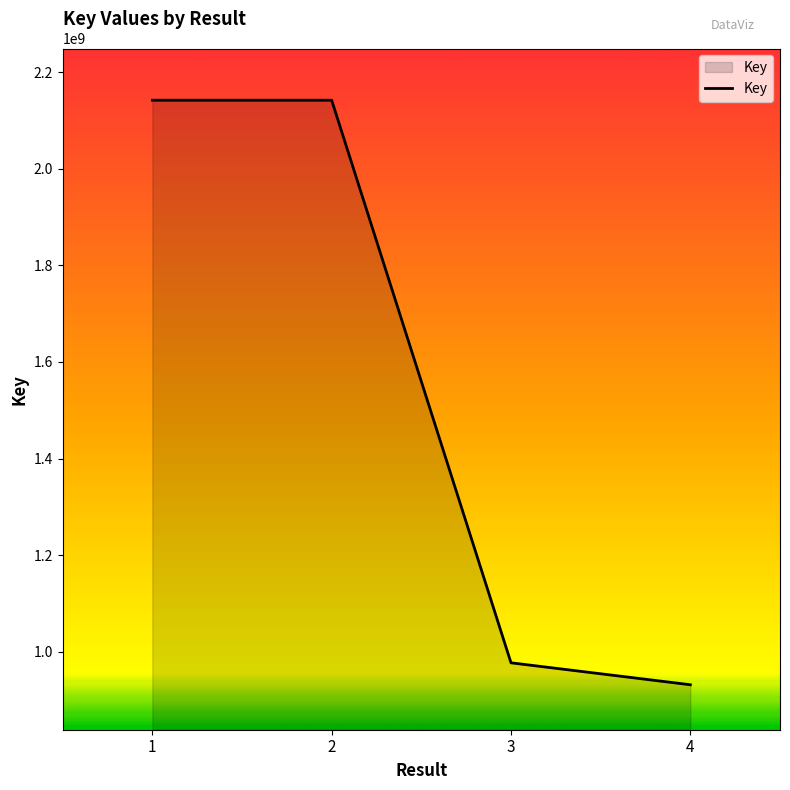

Which has a higher value, 3 or 1?

1